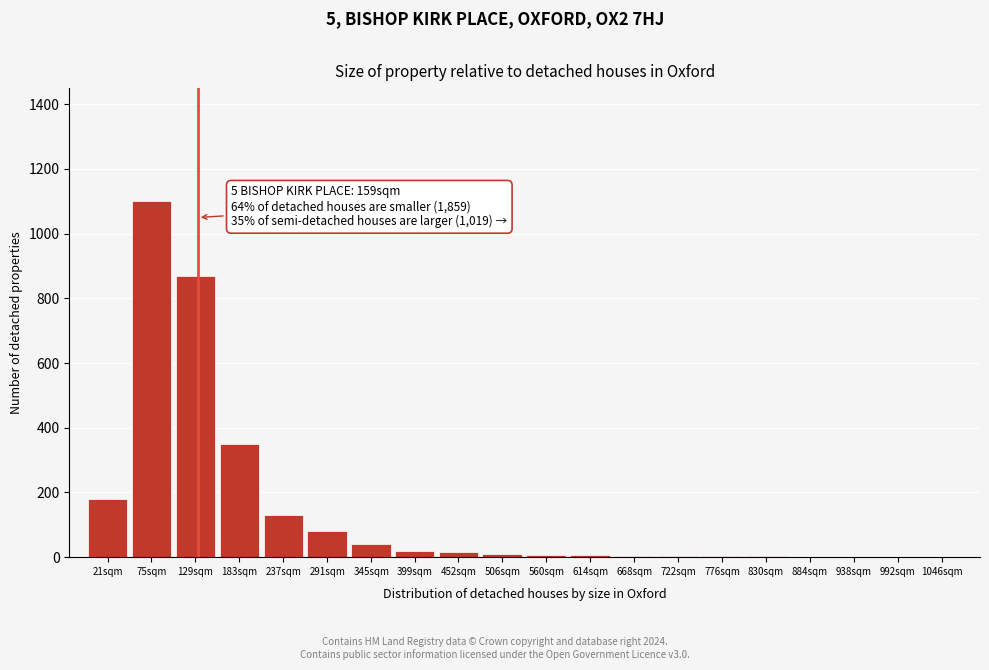

What is the sum of all values?

2830